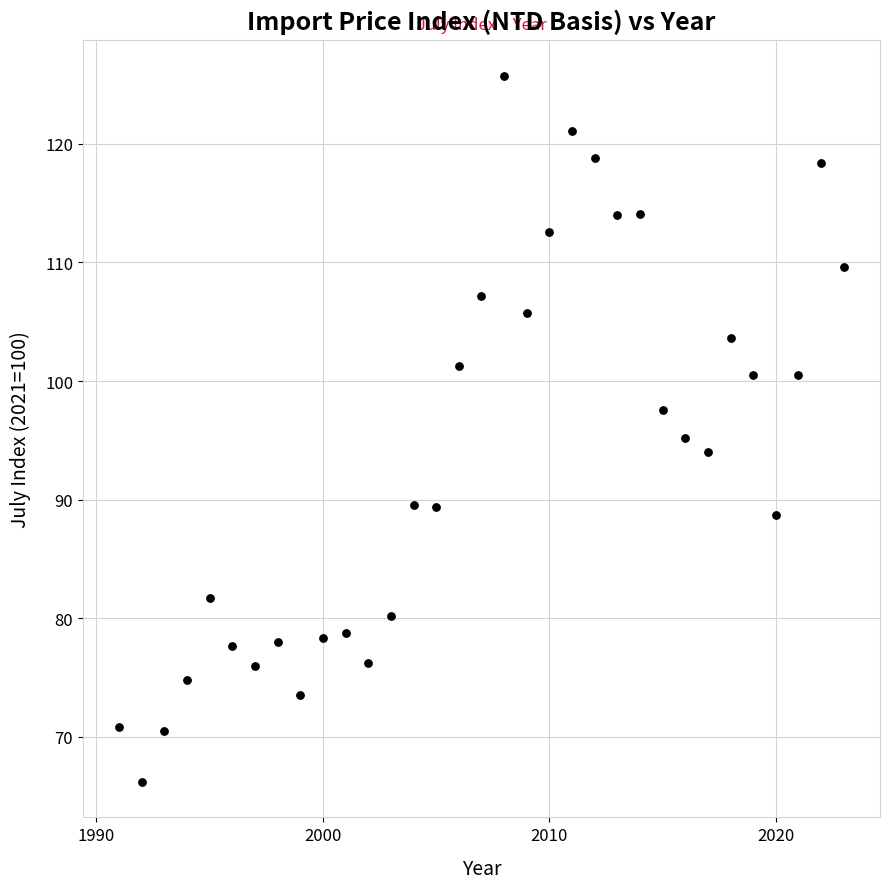

What is the range of X values (max minus min)?

32.0